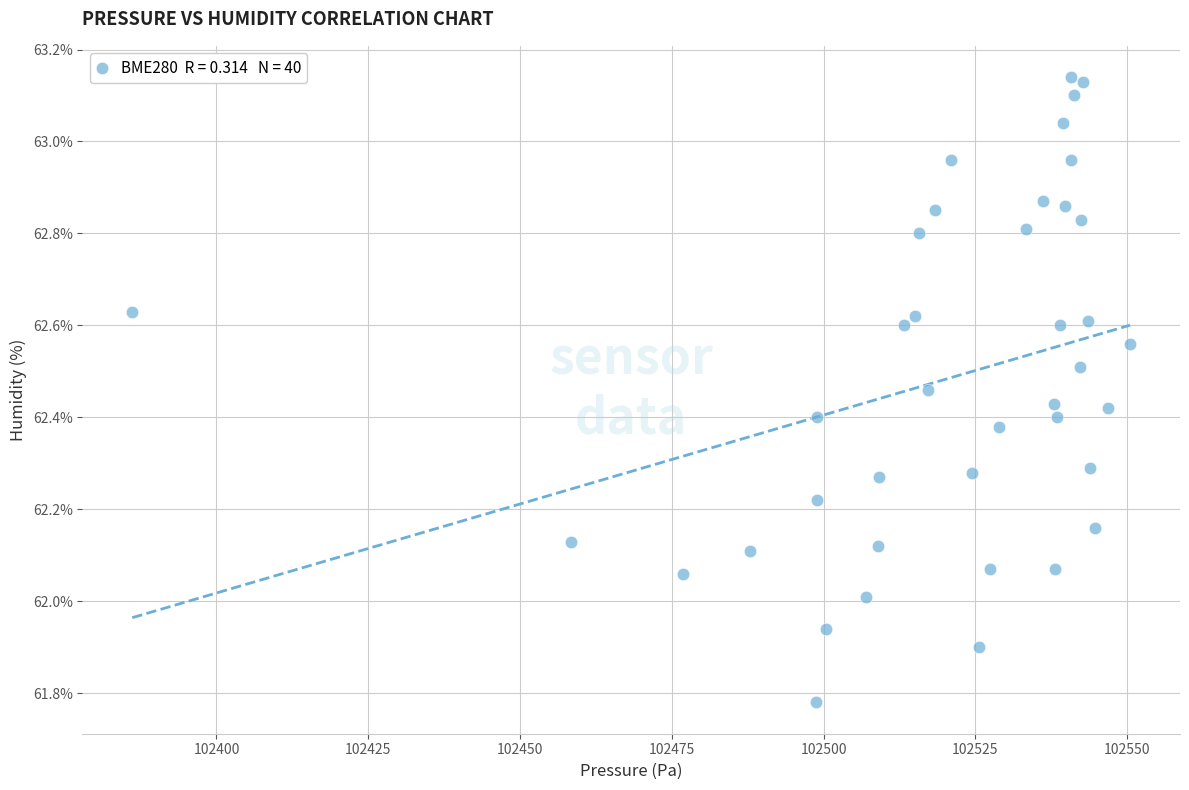

What is the range of Y values (max minus min)?

1.4